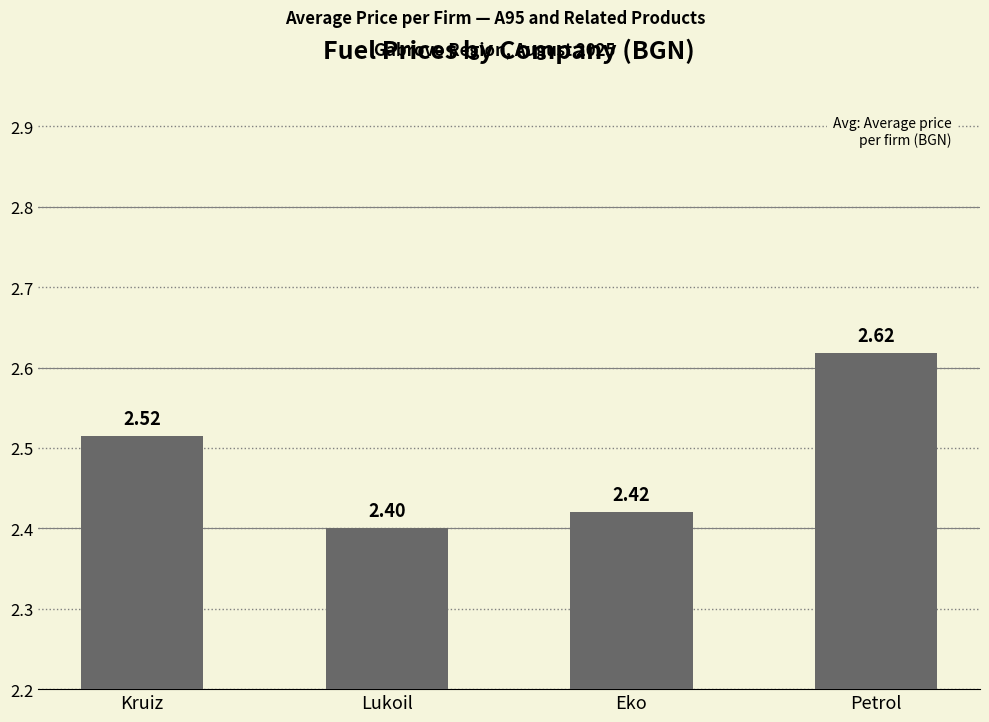

Which has a higher value, Eko or Petrol?

Petrol